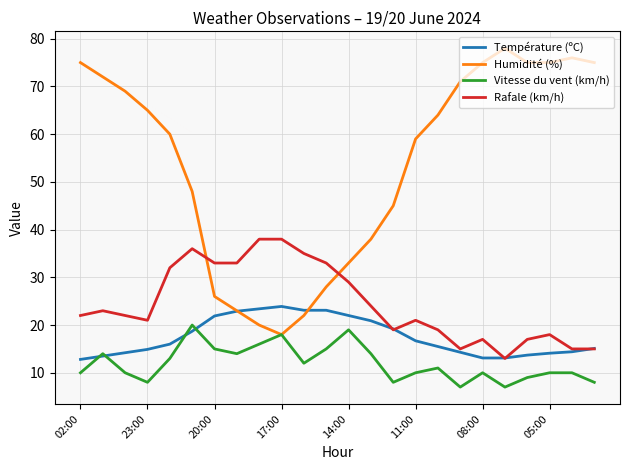

Which series has the largest total across all categories?

Humidité (%)